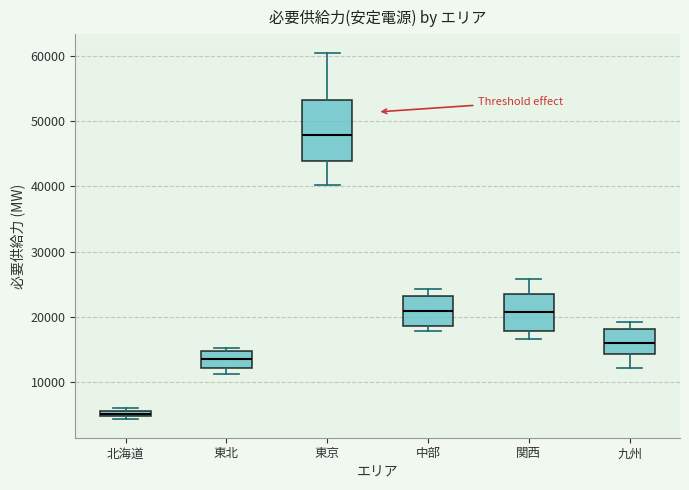

Where is the upper edge of the box for 中部 on the y-axis? The values are not printed on the chart, so give them approximately, as read against the axis.

23000